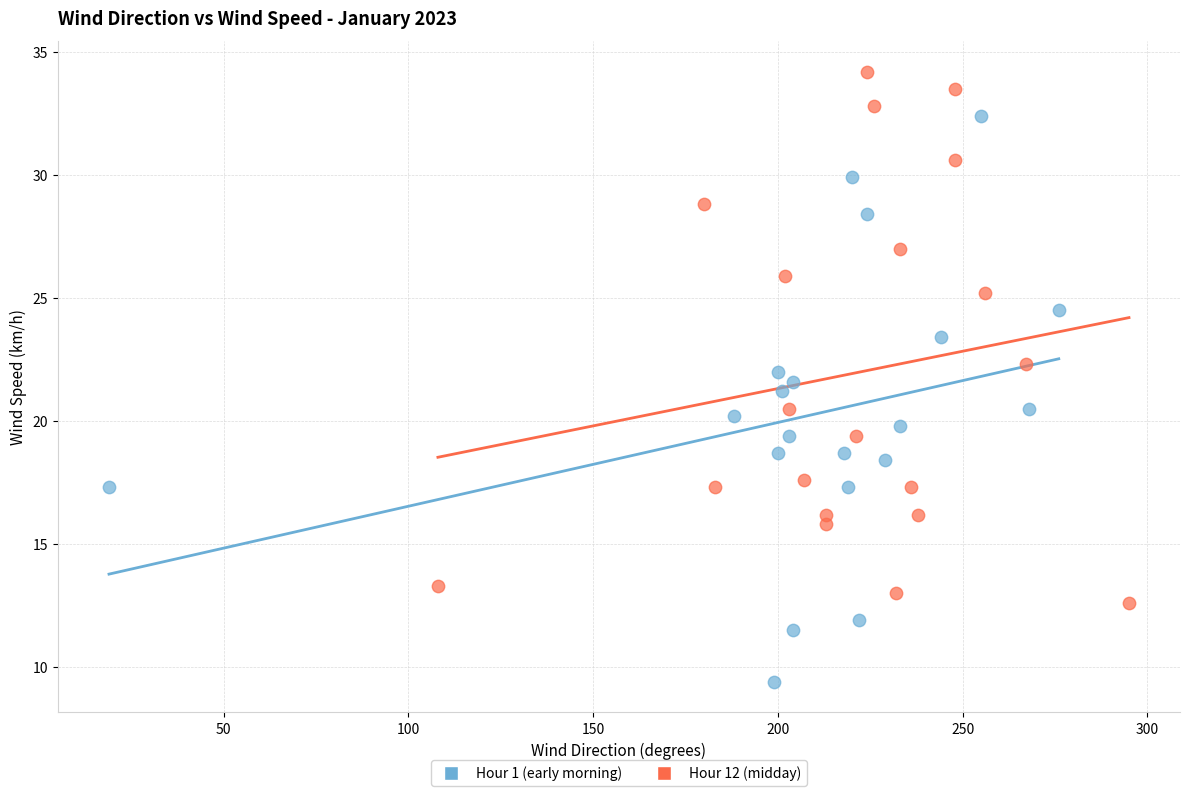

What are all the series names shown in the legend?

Hour 1 (early morning), Hour 12 (midday)